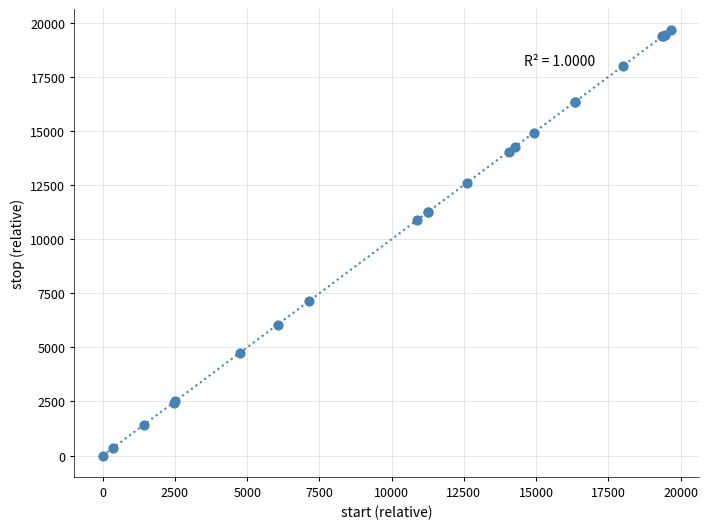

What Y value in the scatter plot is closest to 9826?

10885